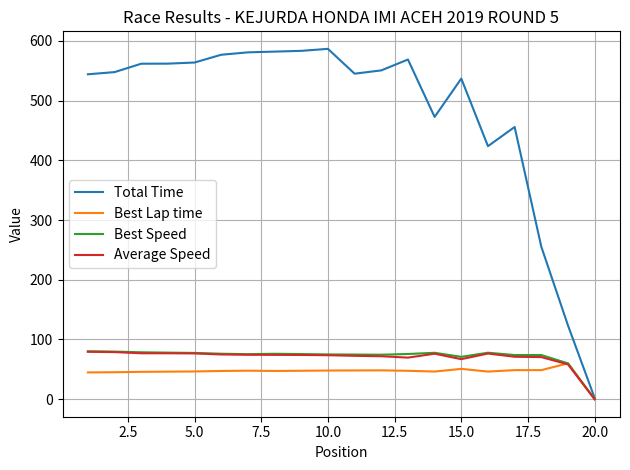

Which series has the widest spread of values?

Total Time